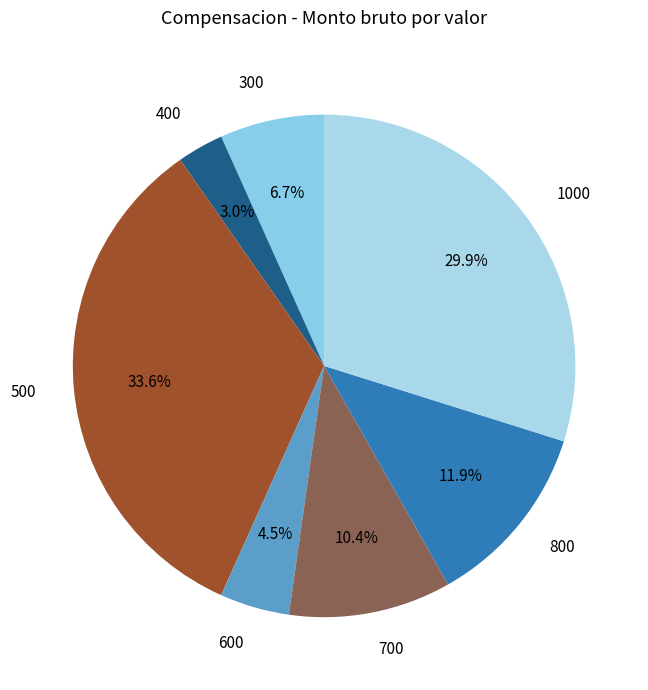

What is the ratio of the value at 500 to the value at 1000?

1.1